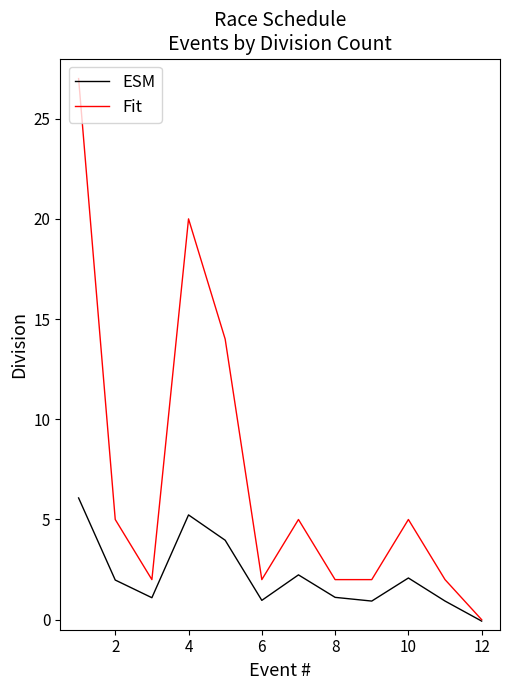

Which series has the largest total across all categories?

Fit